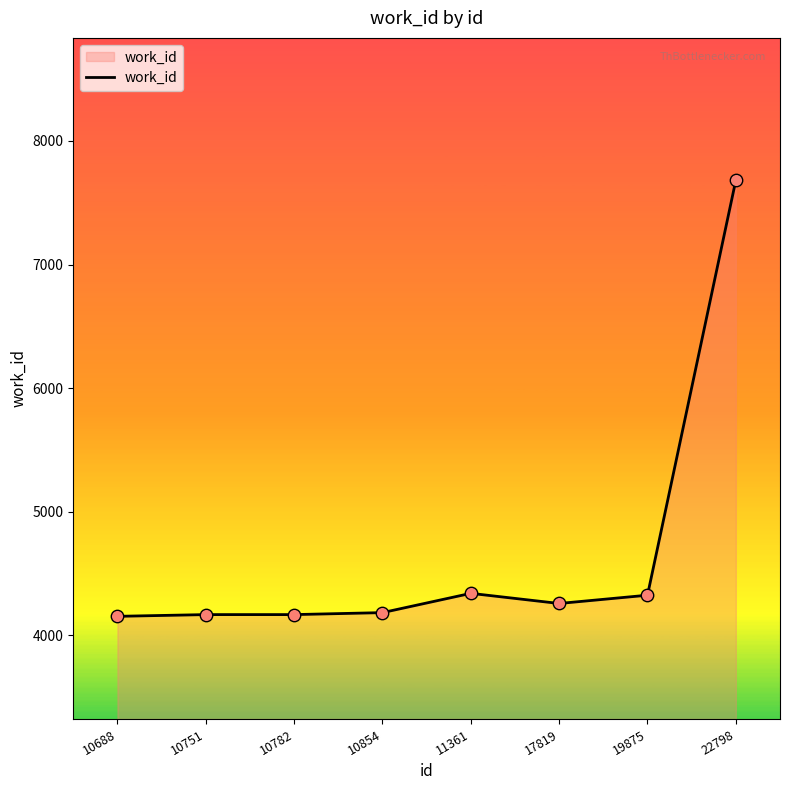

Between 19875 and 22798, which is larger?

22798